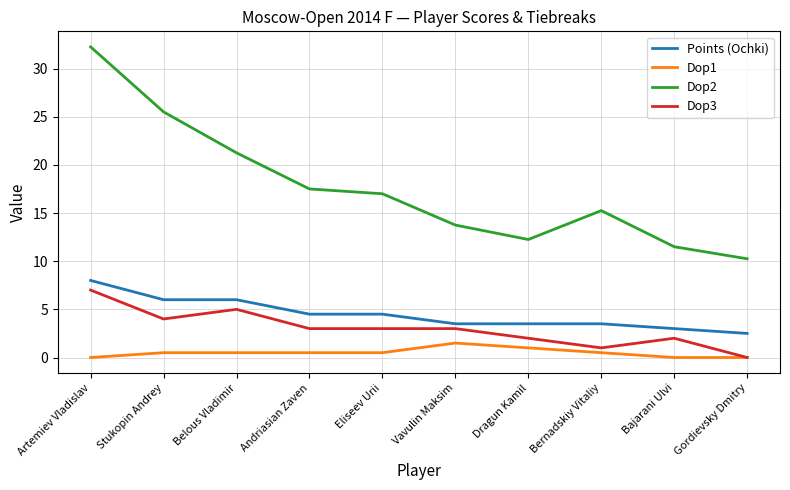

True or false: Points (Ochki) and Dop2 cross at least once.

False